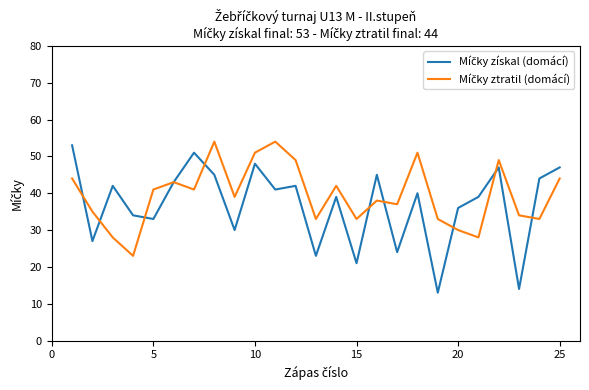

At how many categories does at least one series exceed 13?

25